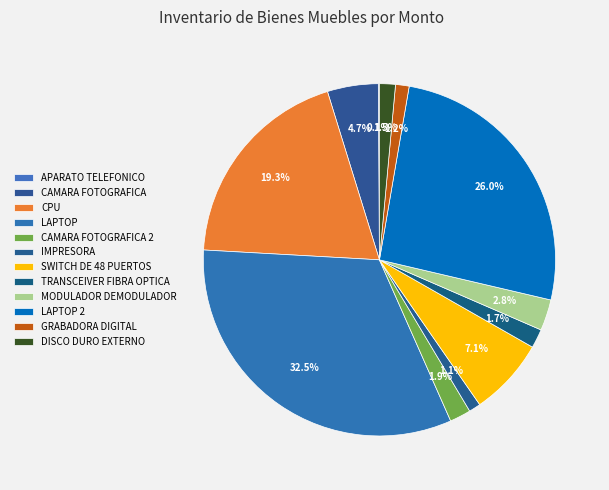

To the nearest percent, what portion does SWITCH DE 48 PUERTOS represent?

7%